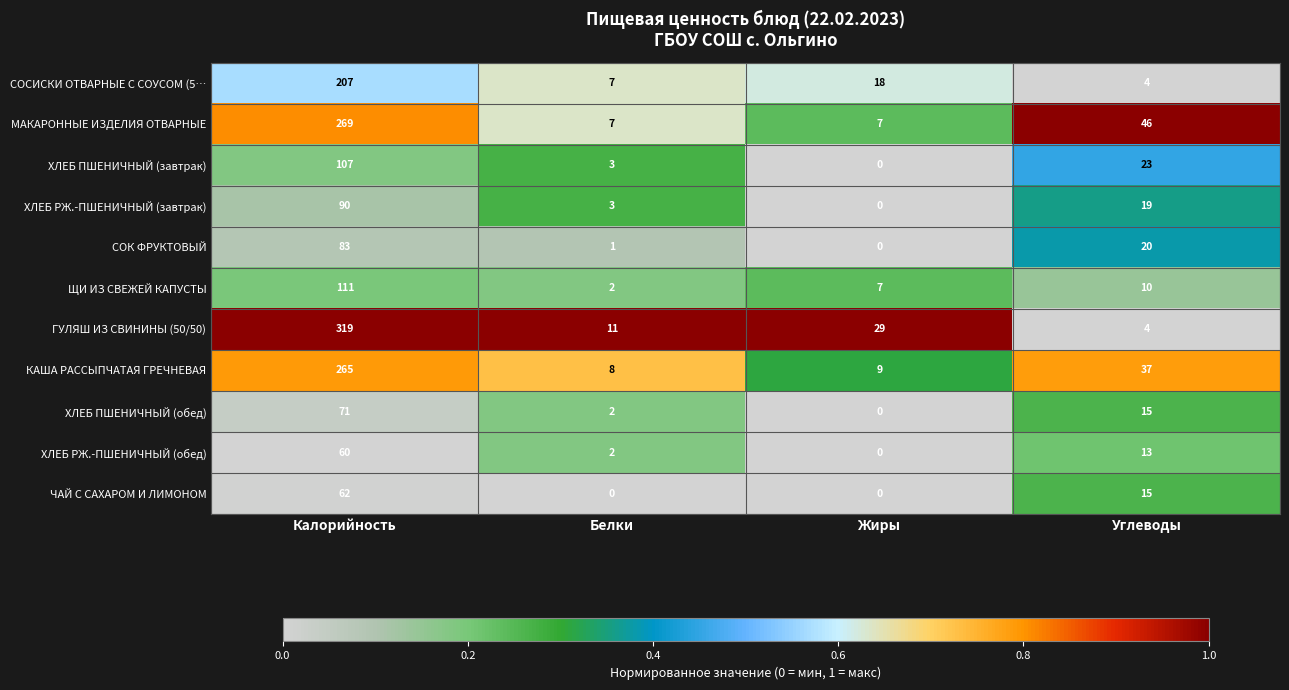

What is the total value across all series at Жиры?

70